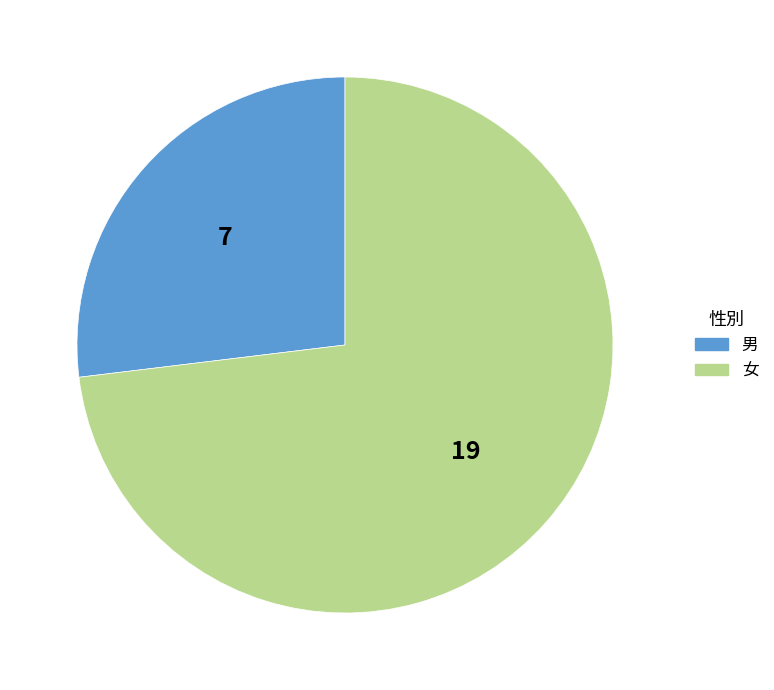

What is the smallest slice in the pie chart?

男